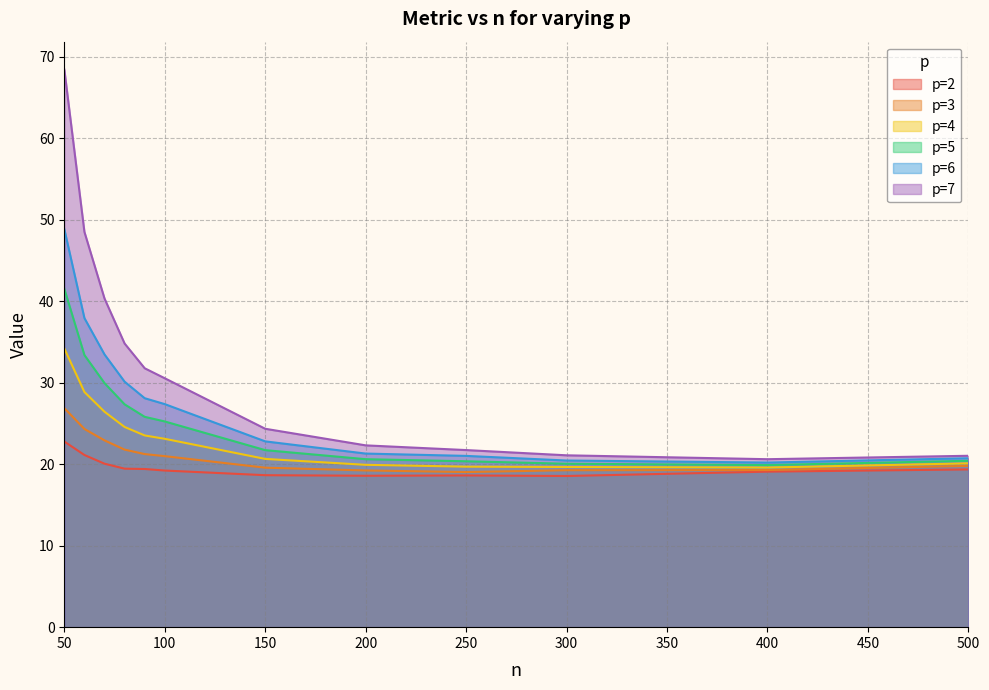

What is the difference between the highest and lowest values at 70?

20.3